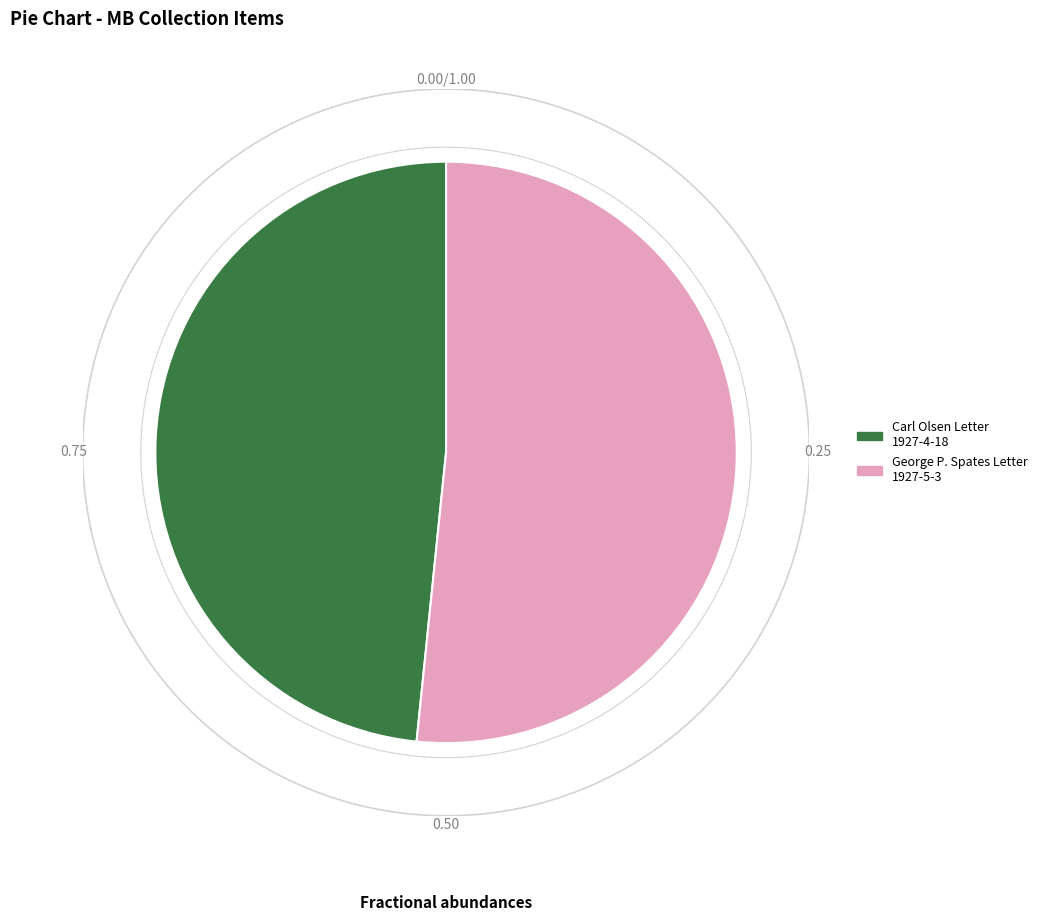

The Letter to Martha Berry from George P. Spates (MB64_2_29_001) slice represents 52% of the pie. True or false?

True